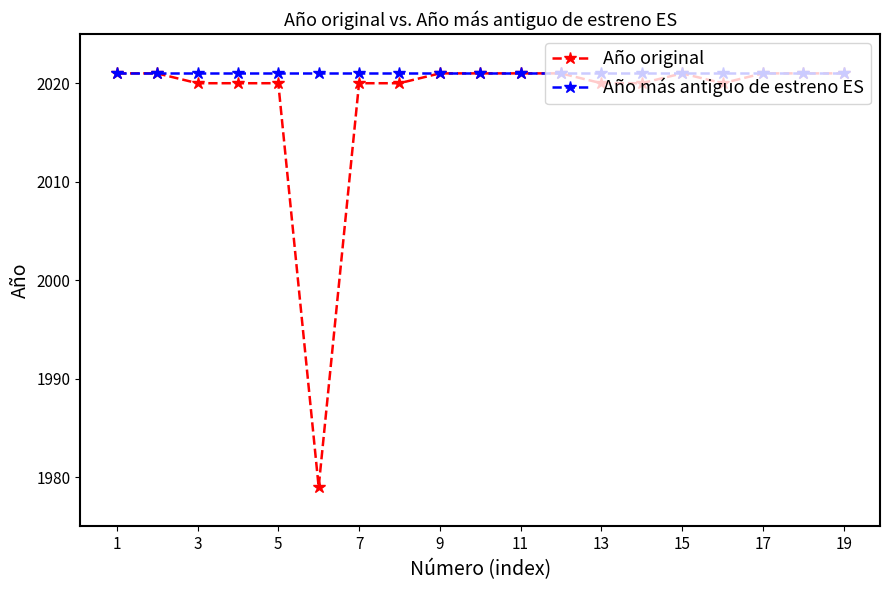

What is the average value of the Año más antiguo de estreno ES series?

2021